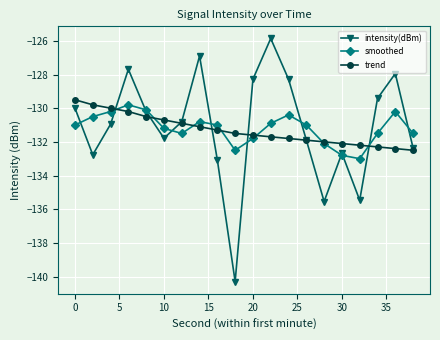

True or false: smoothed and trend cross at least once.

True